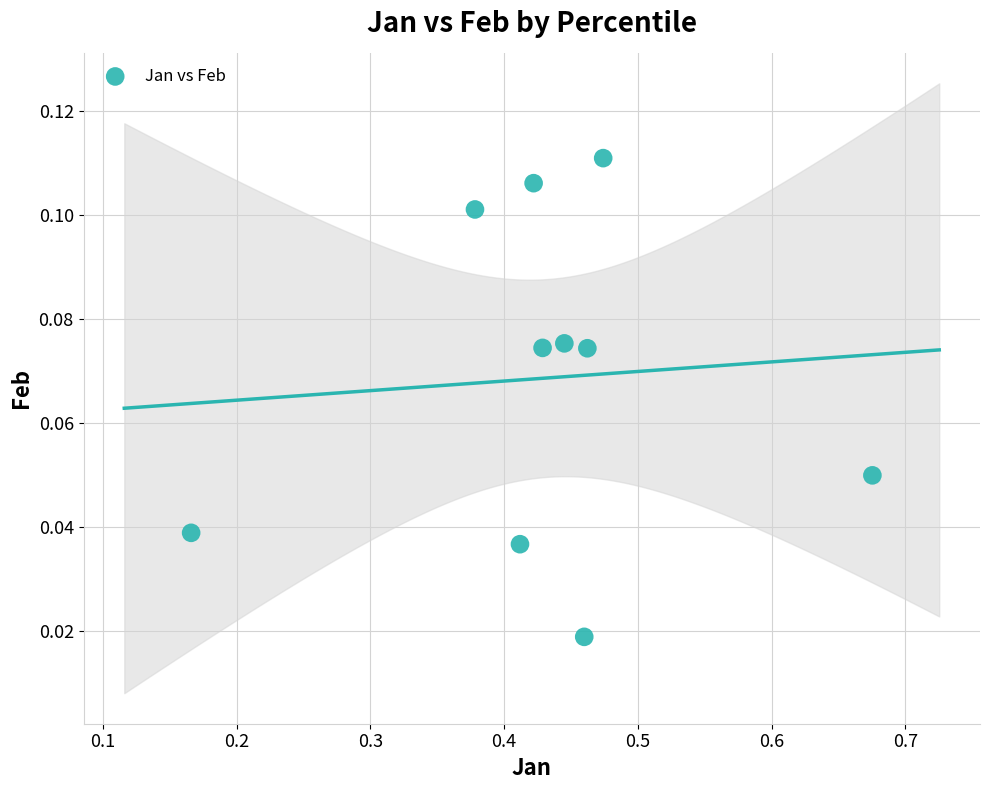

Count the number of points in this scatter plot.

10